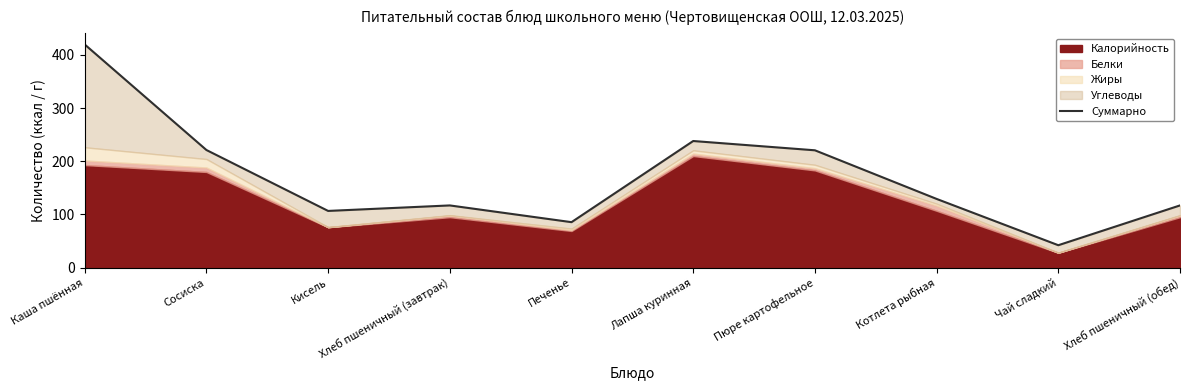

What is the label of the 10th point from the left?

Хлеб пшеничный (обед)